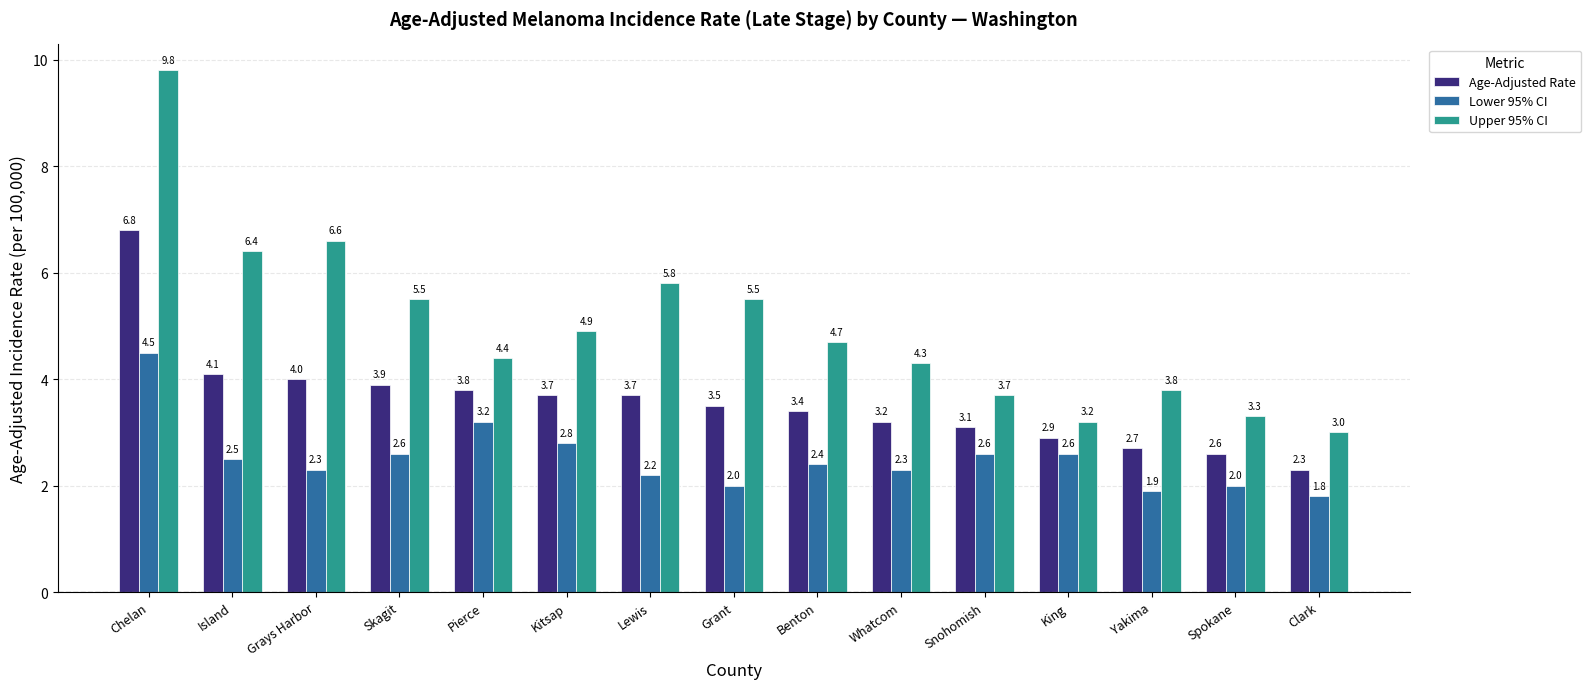

List the series in order of their overall mean, lowest first.

Lower 95% CI, Age-Adjusted Rate, Upper 95% CI